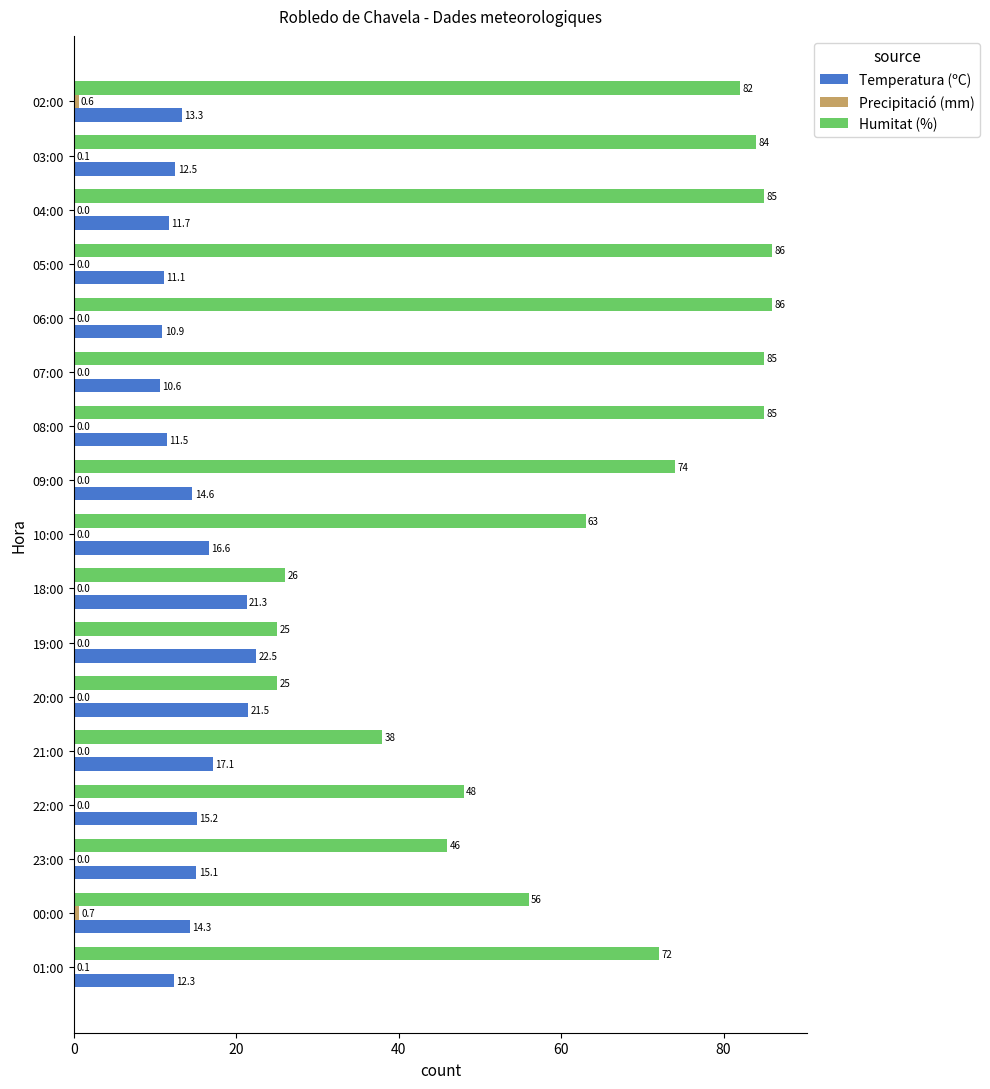

What is the maximum value shown in the chart?

86.0